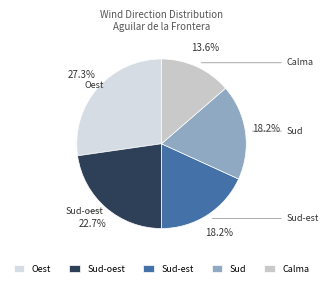

True or false: Oest accounts for 33% of the total.

False